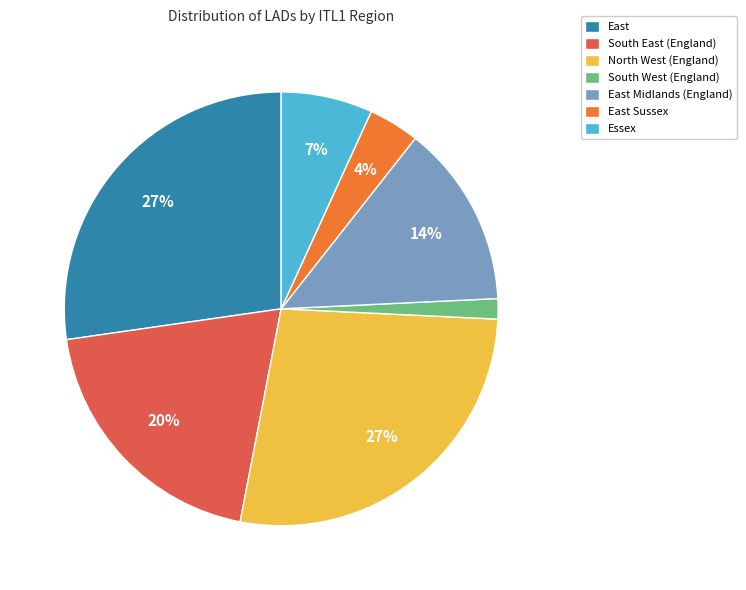

Is it true that East Sussex is 4% of the pie?

True